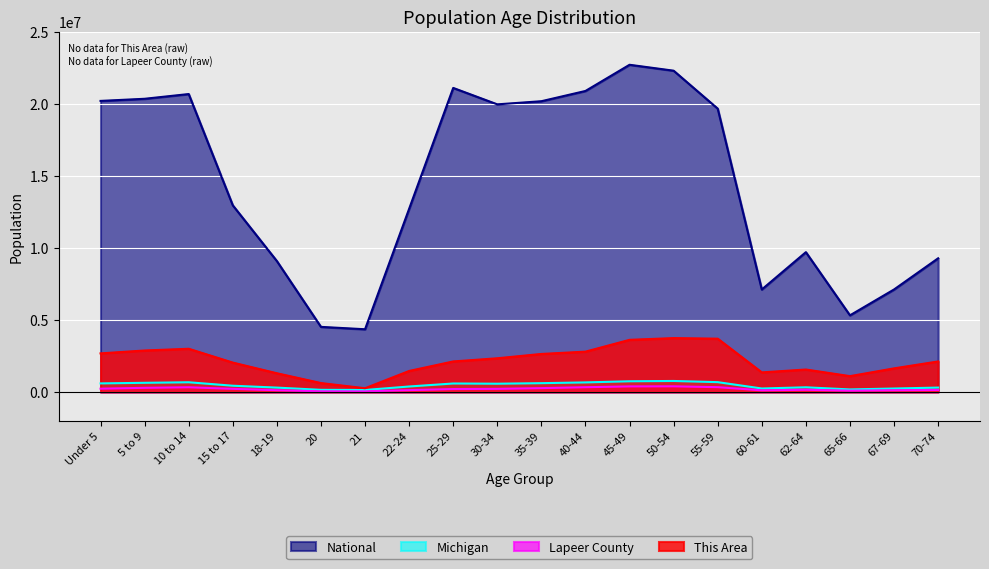

The value of National at 18-19 is 9086089. True or false?

True